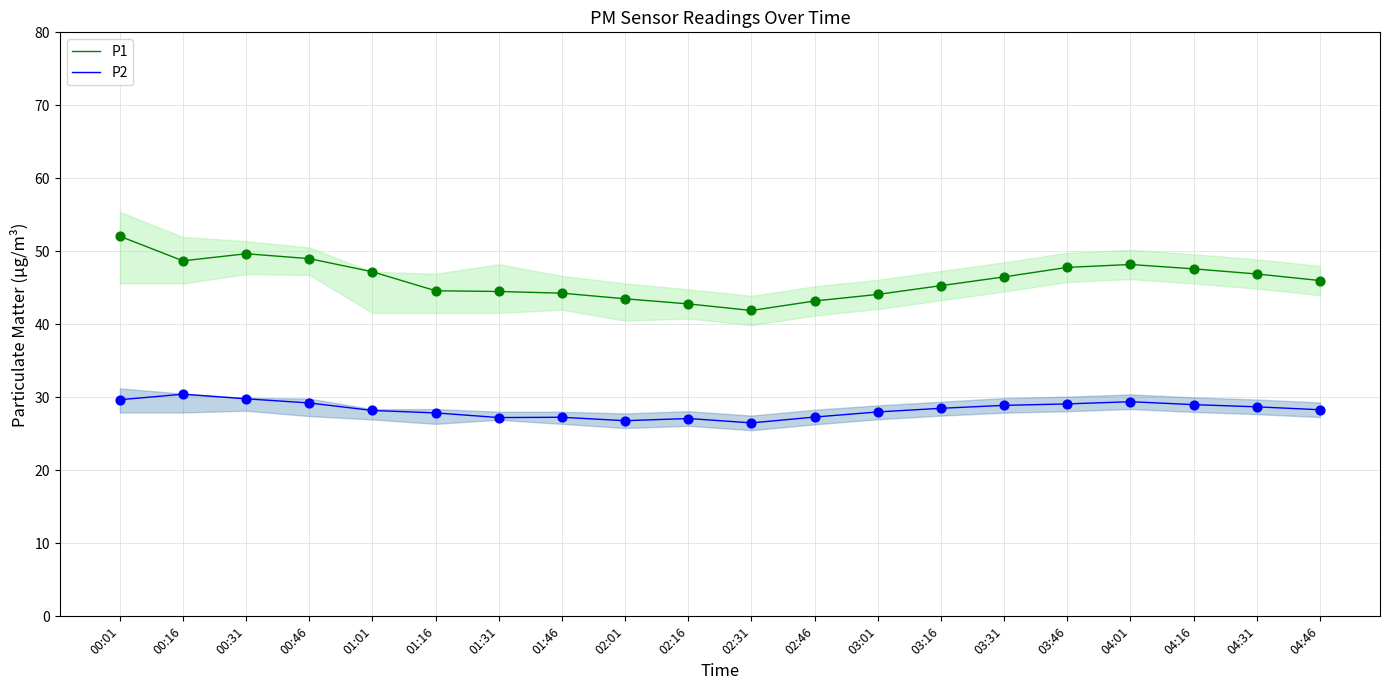

What are all the series names shown in the legend?

P1, P2